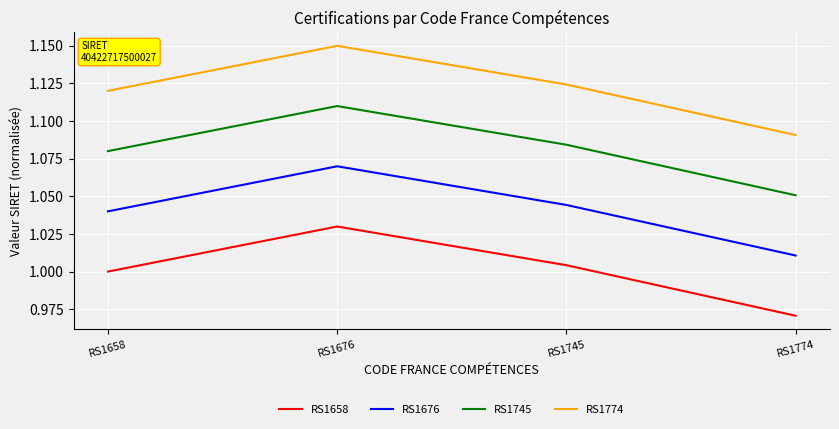

List the series in order of their peak value, highest first.

RS1774, RS1745, RS1676, RS1658